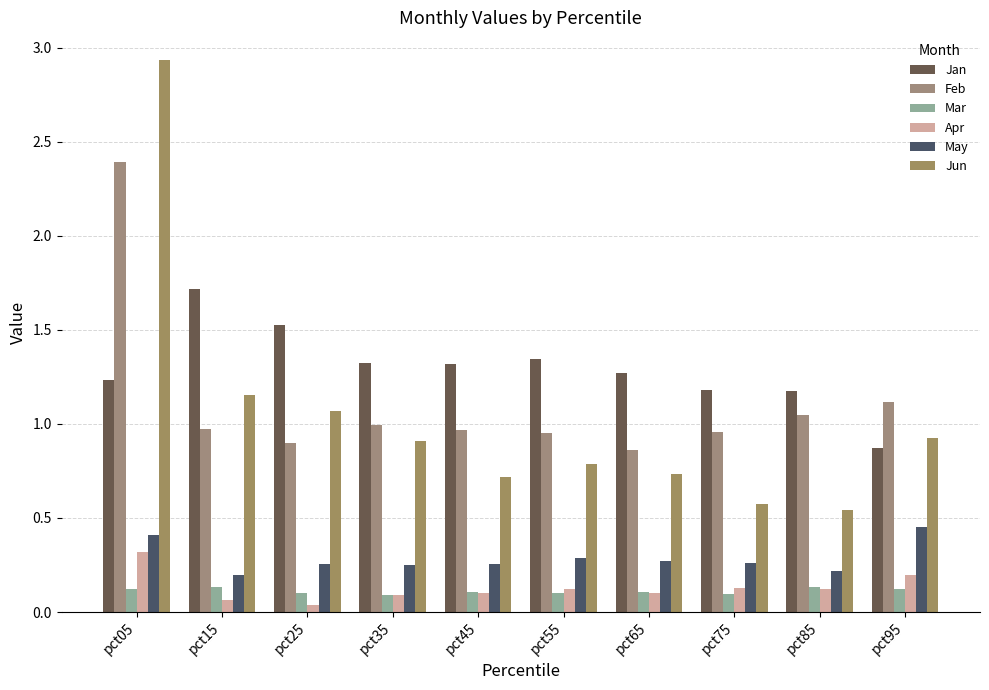

What is the value of the Mar bar at the 2nd from the left?

0.1